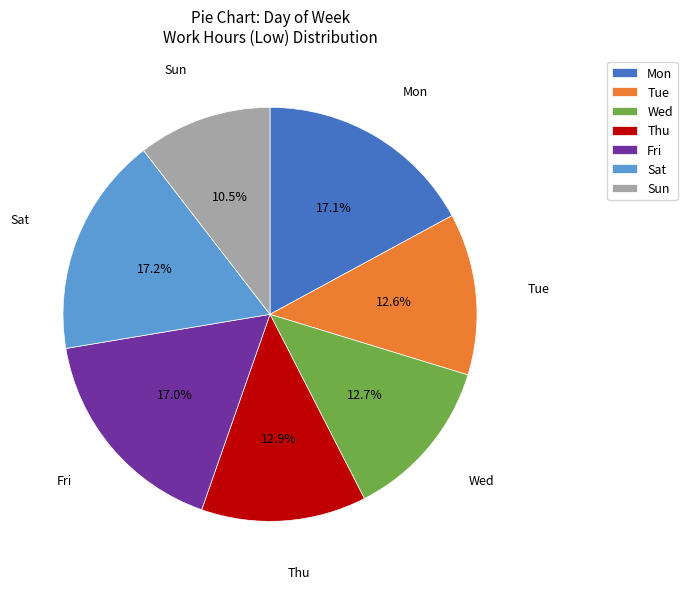

How much of the chart is everything except Sat?

82.8%